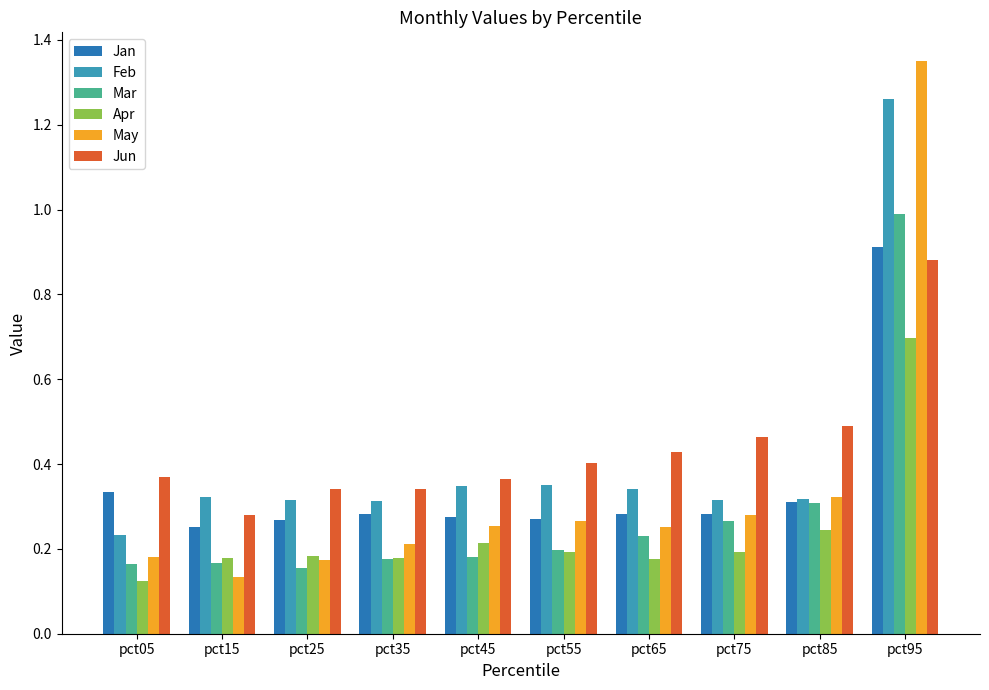

True or false: Mar has a value of 0.2 at pct15.

True